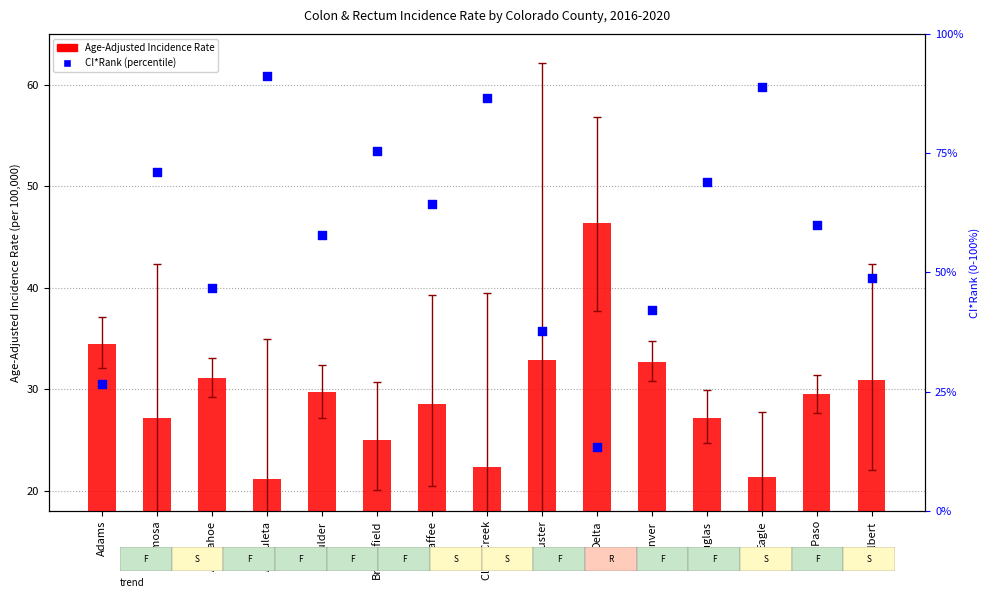

Is the value of Age-Adjusted Incidence Rate at Arapahoe greater than the value of CI*Rank (percentile) at Alamosa?

No